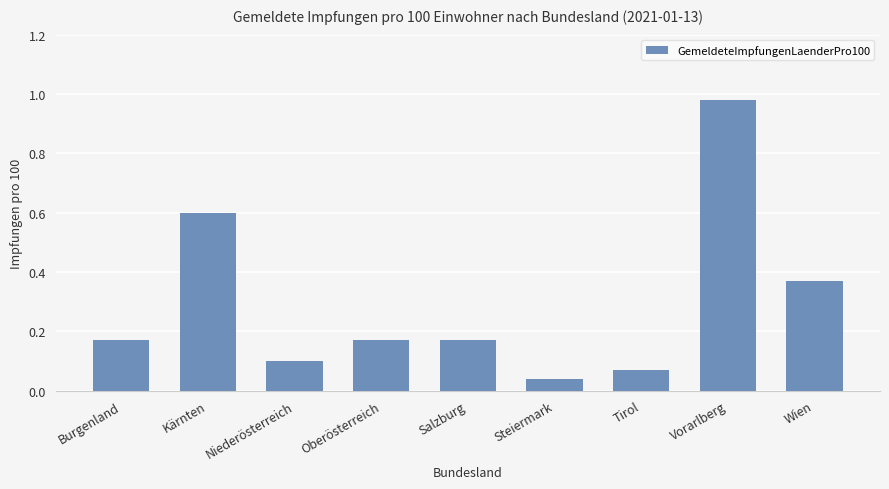

What is the difference between the values at Burgenland and Vorarlberg?

0.8